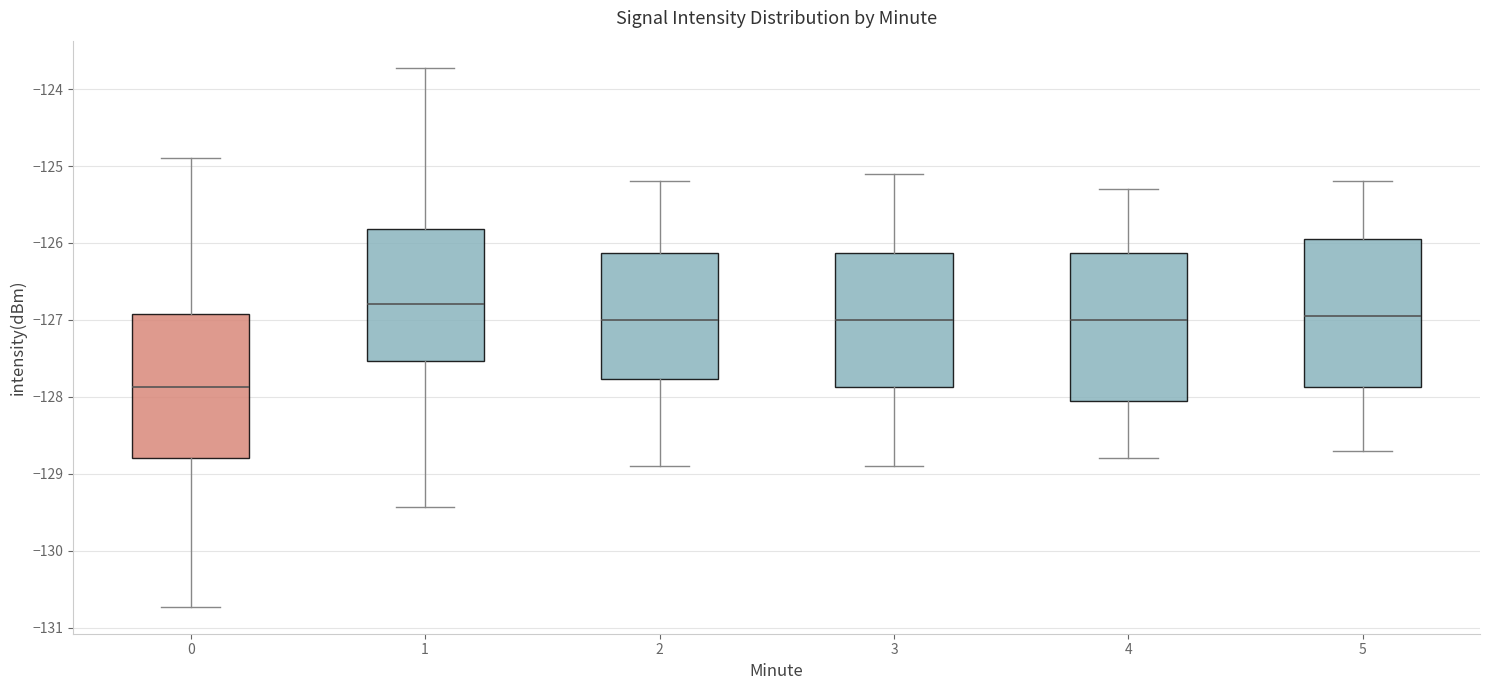

Which box has the lowest median line?

0